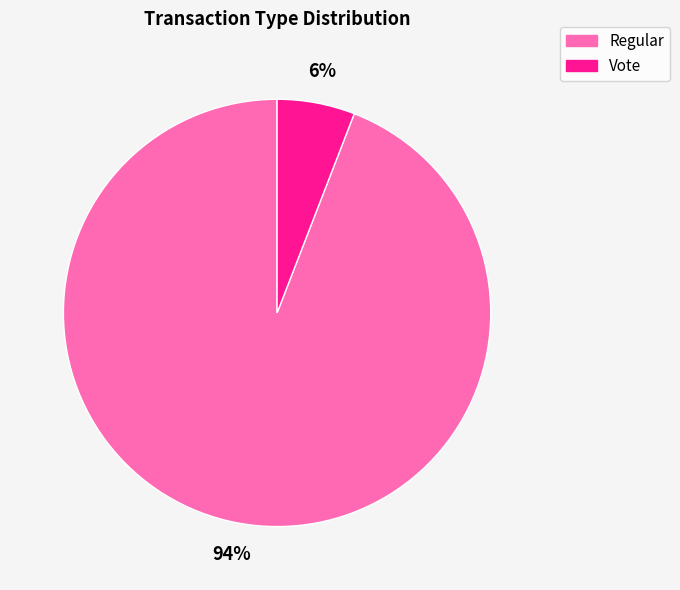

Is there any slice that represents more than half of the pie?

Yes